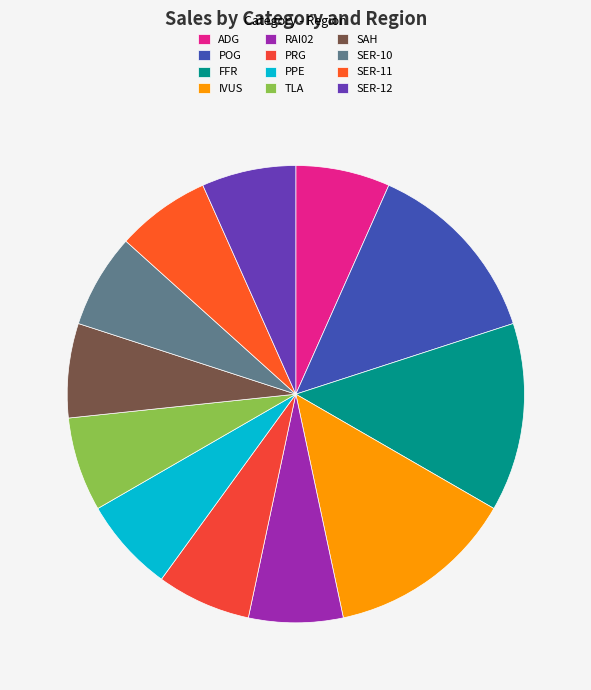

Count the number of slices in the pie.

12